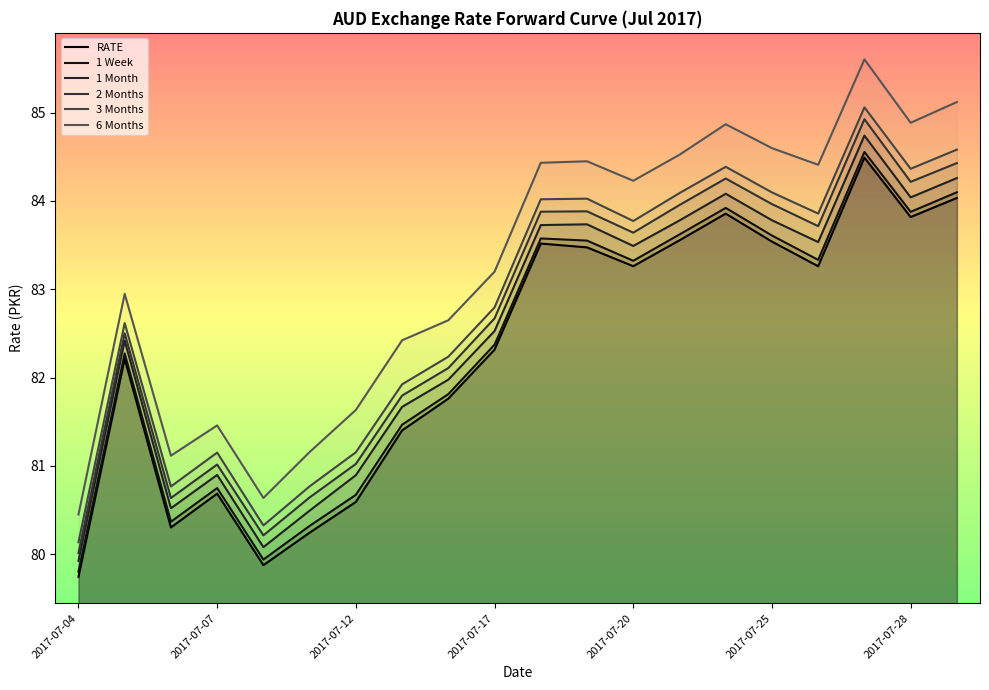

Which series has the largest total across all categories?

6 Months